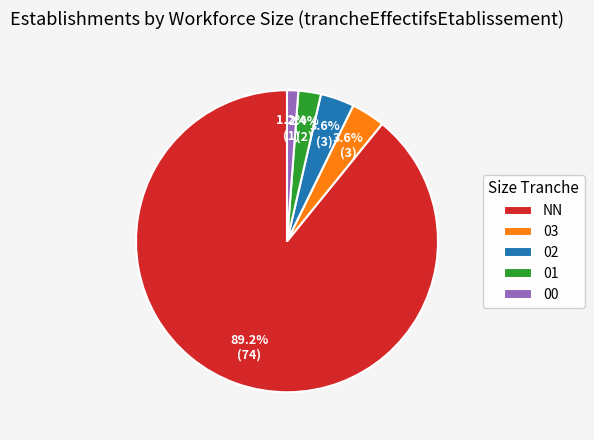

How many slices are in this pie chart?

5